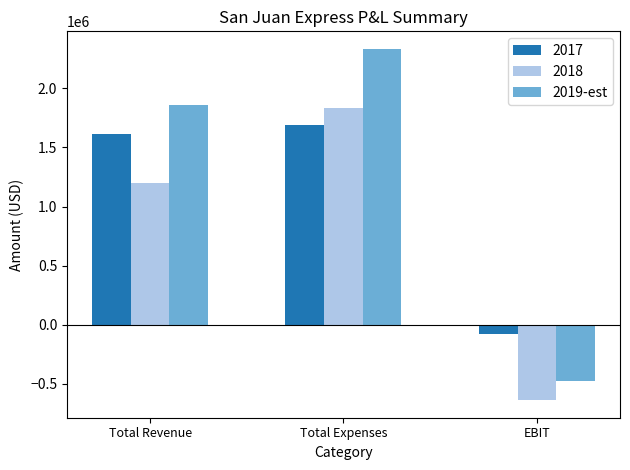

The 2018 series shows 1195476.0 at Total Revenue. True or false?

True